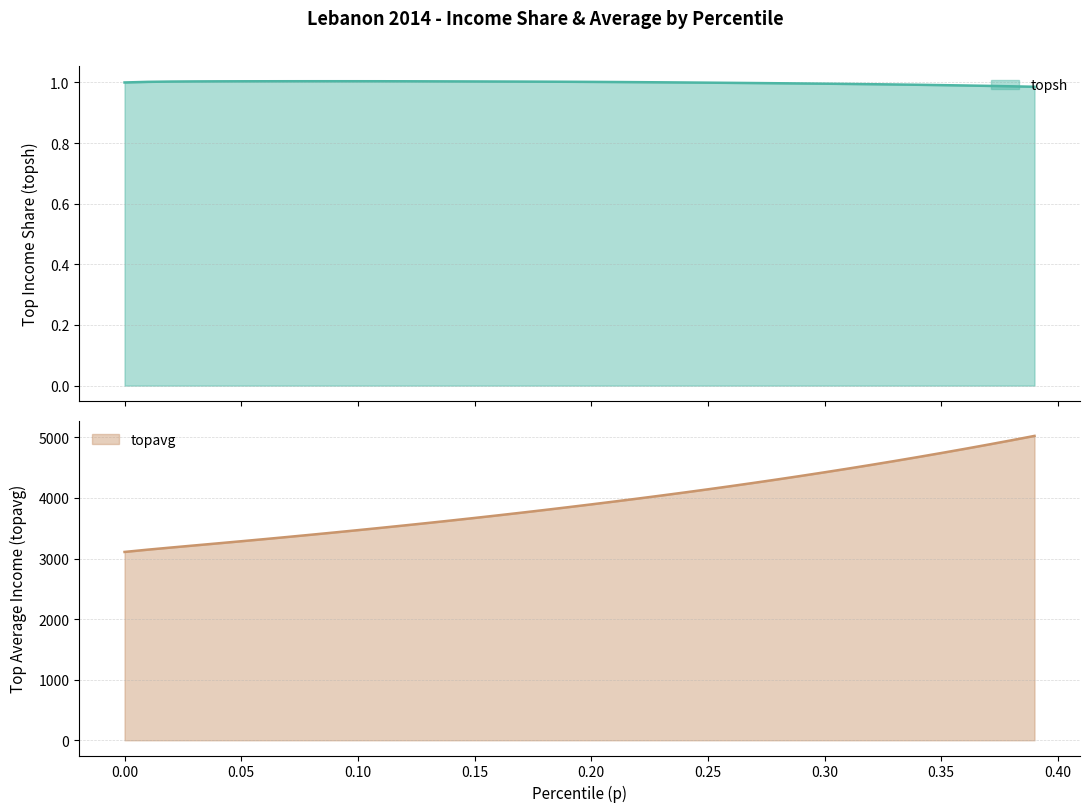

What is the sum of the topsh values at 0.33 and 0.19?

2.0